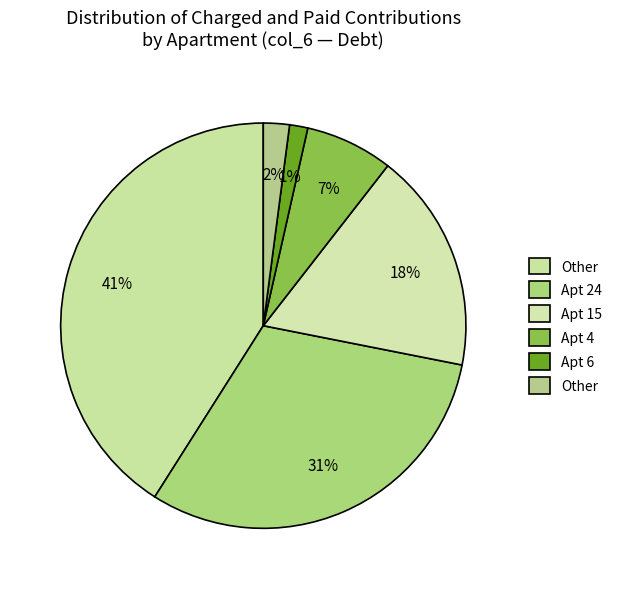

How many slices are in this pie chart?

6